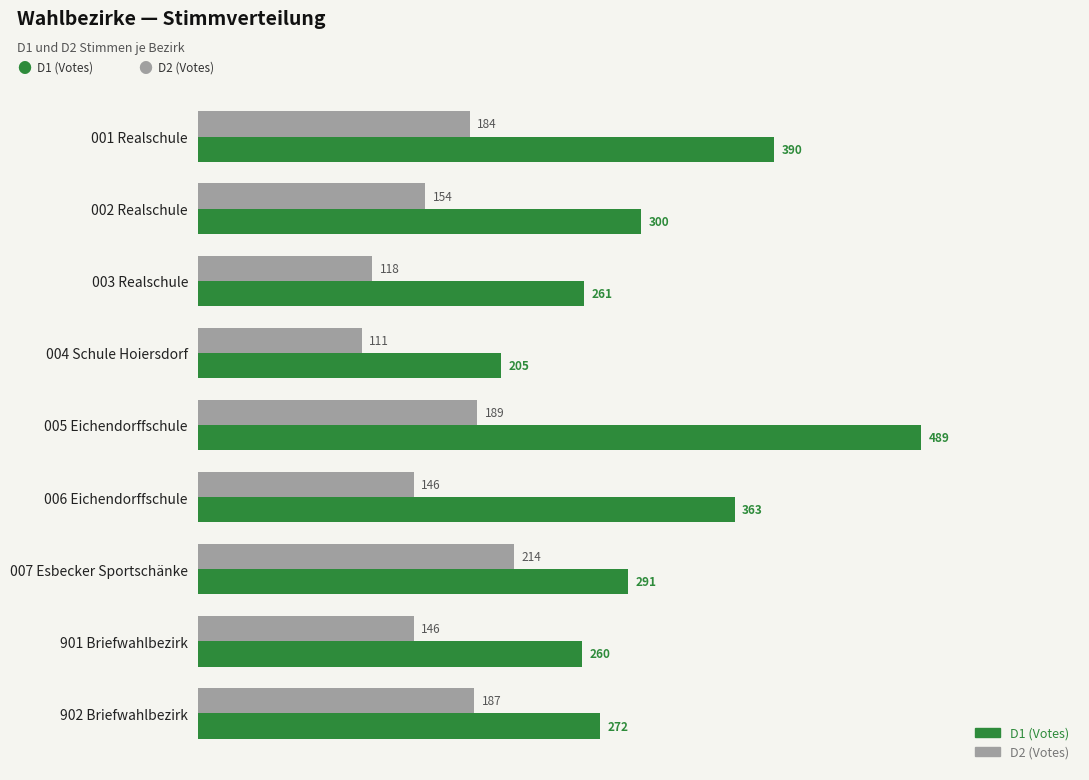

What is the approximate value of D1 (Votes) at 005 Eichendorffschule, to the nearest 10?

490